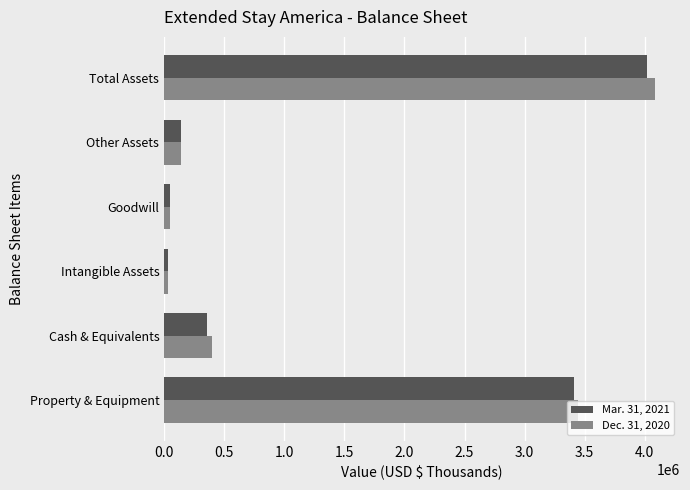

Is the value of Dec. 31, 2020 at Other Assets greater than the value of Mar. 31, 2021 at Intangible Assets?

Yes